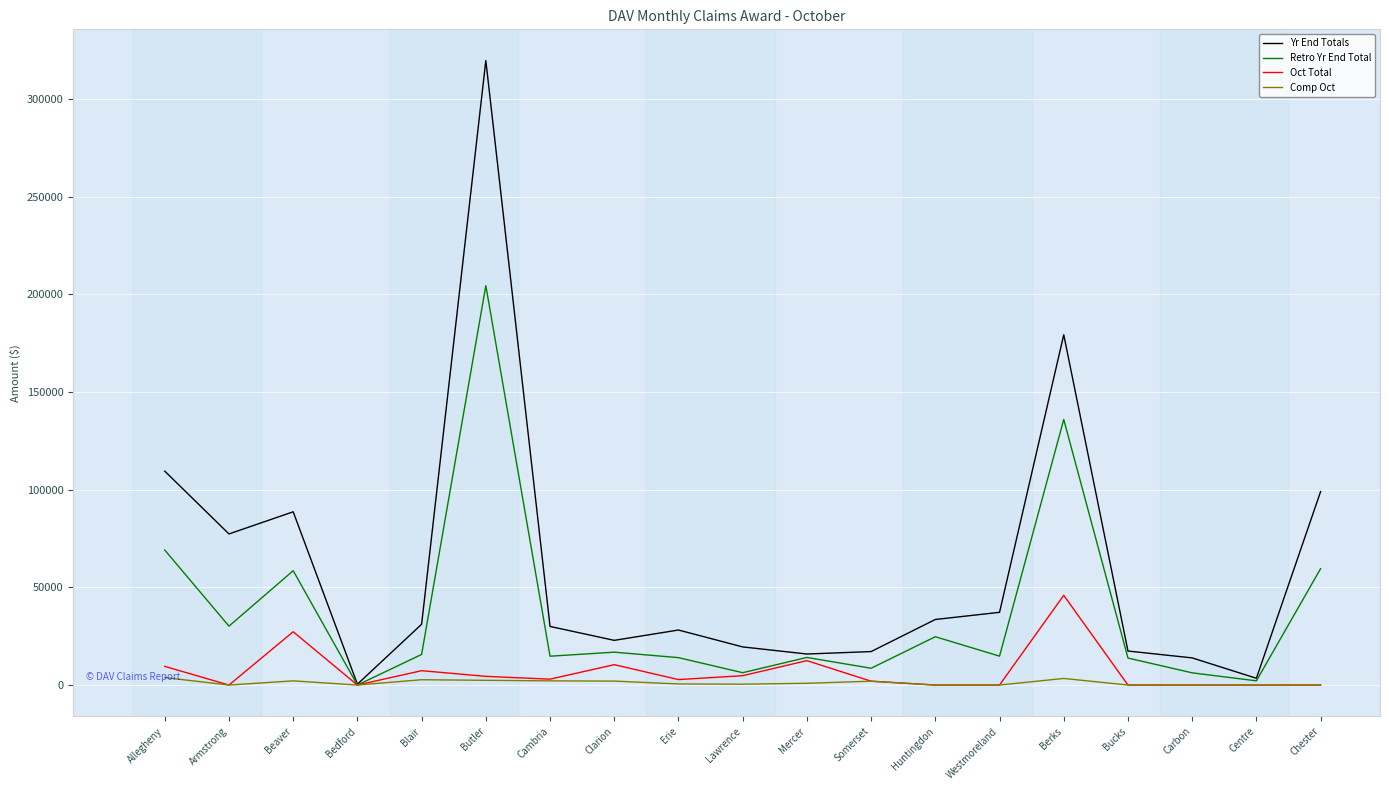

The Yr End Totals series shows 17417 at Bucks. True or false?

True